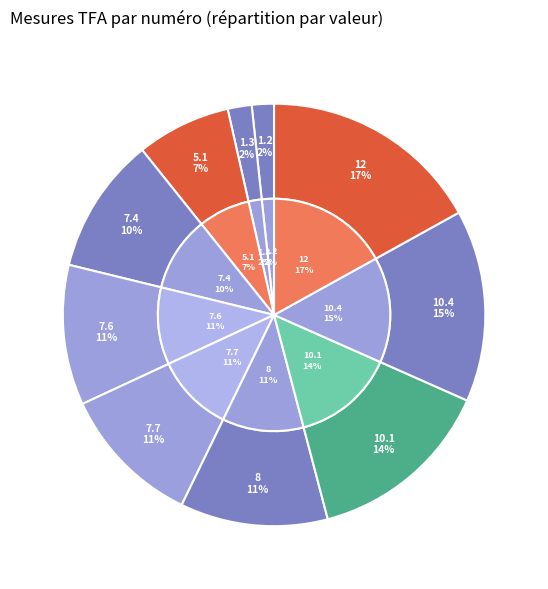

To the nearest percent, what percentage of the pie is 7.7?

11%